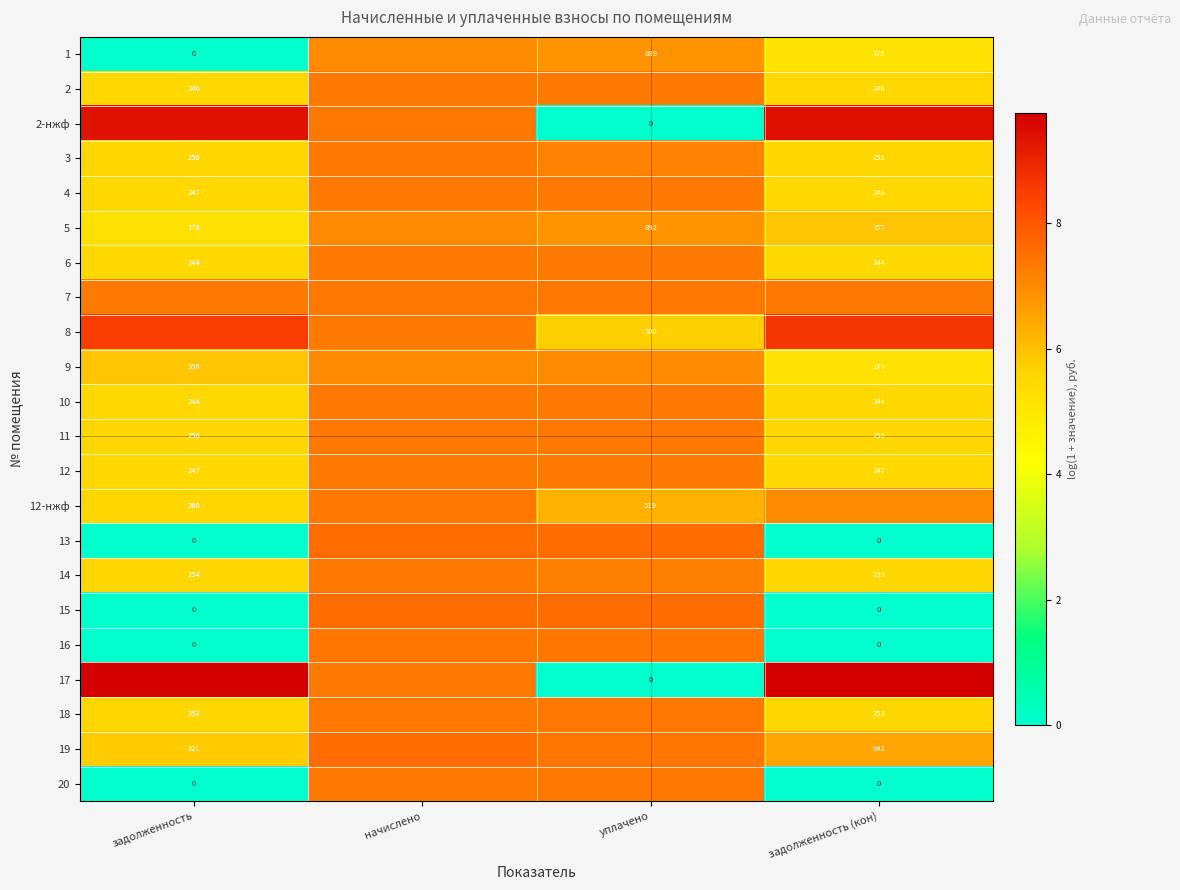

What is the difference between the second highest and second lowest values in the 12 series?

1.8